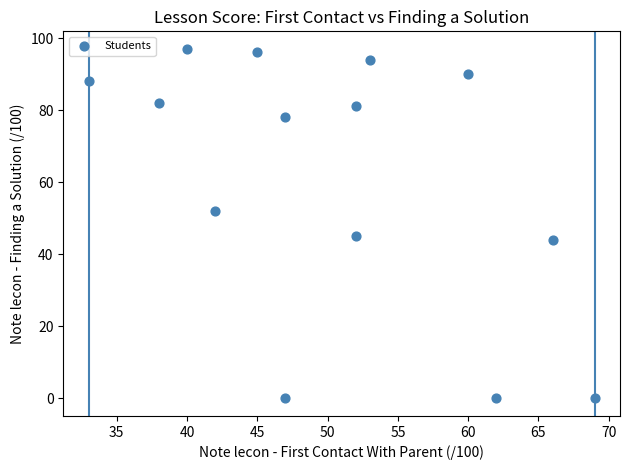

What is the range of X values (max minus min)?

36